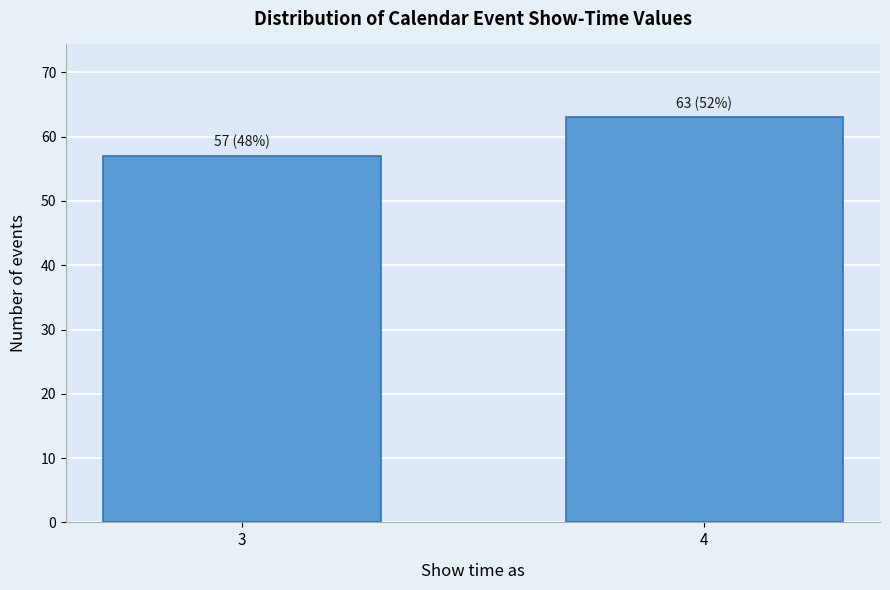

Reading left to right, extract all data points from this chart.

57	63